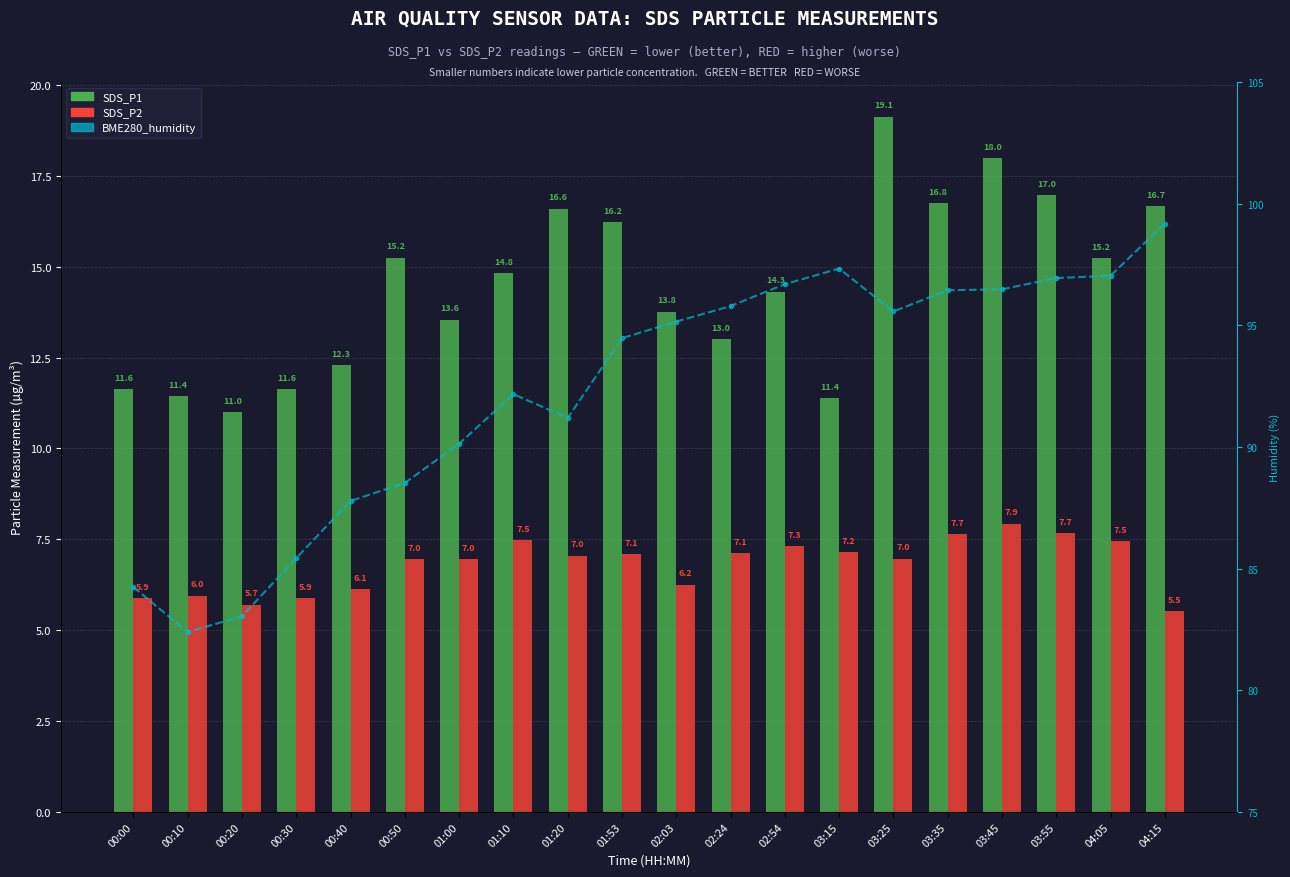

How many data points does each series have?

20